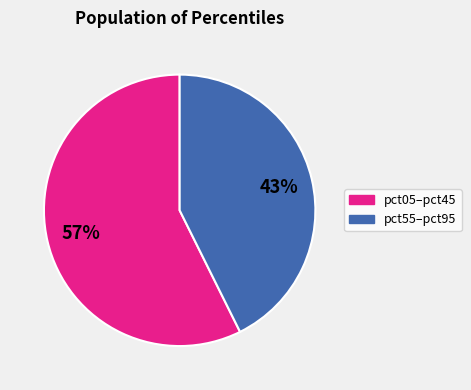

To the nearest percent, what is the average slice percentage?

50%